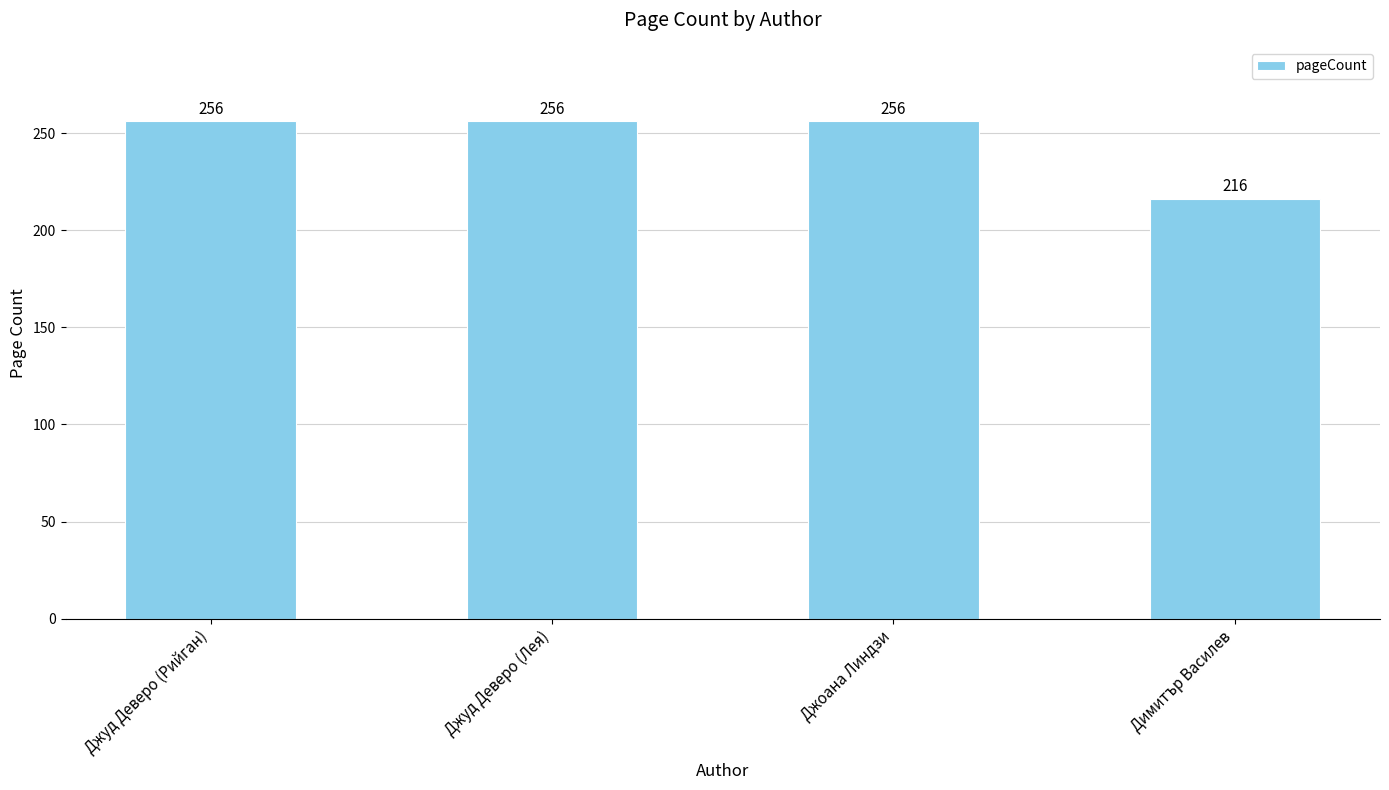

Reading left to right, extract all data points from this chart.

256	256	256	216